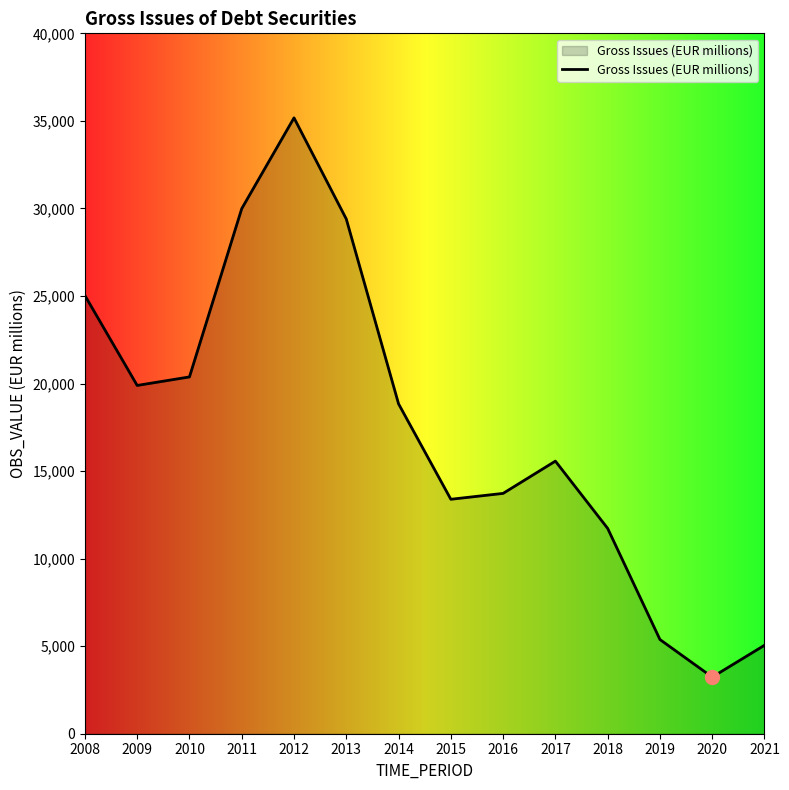

What is the ratio of the value at 2013 to the value at 2018?

2.5